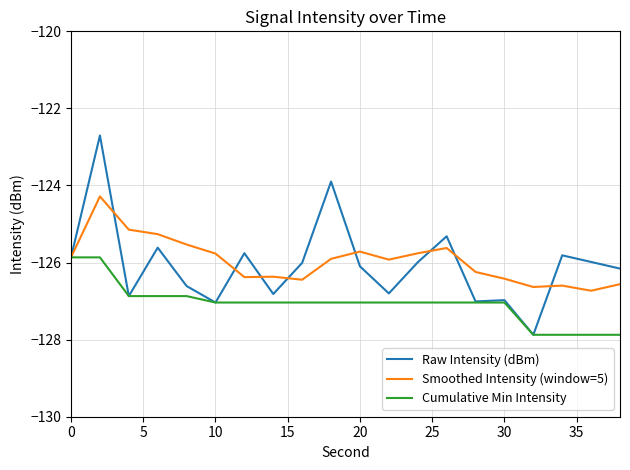

What is the smallest value displayed?

-127.9